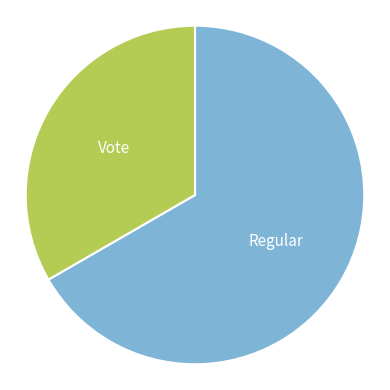

Is there any slice that represents more than half of the pie?

Yes